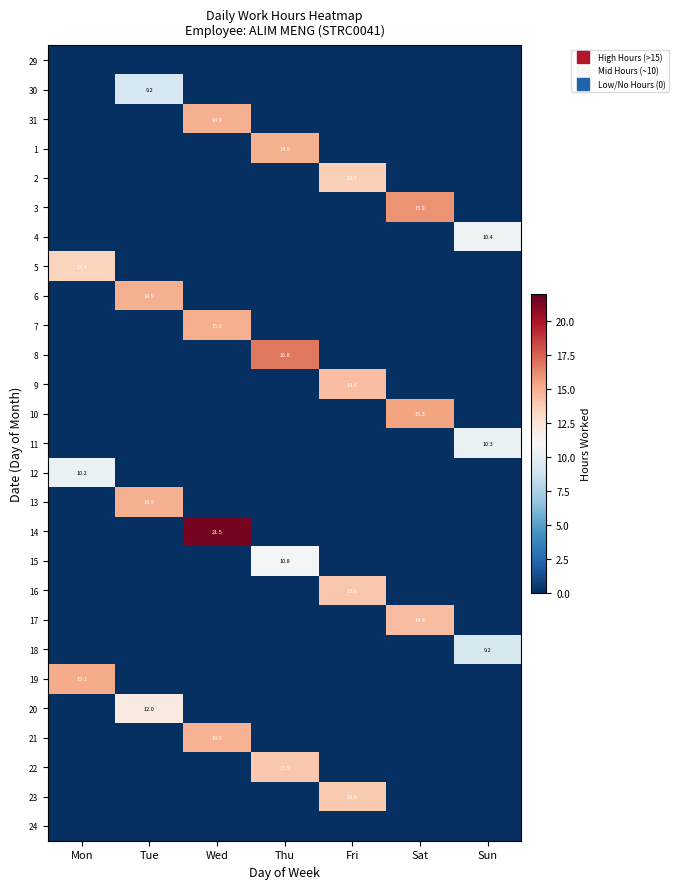

What is the total value across all series at Fri?

55.8